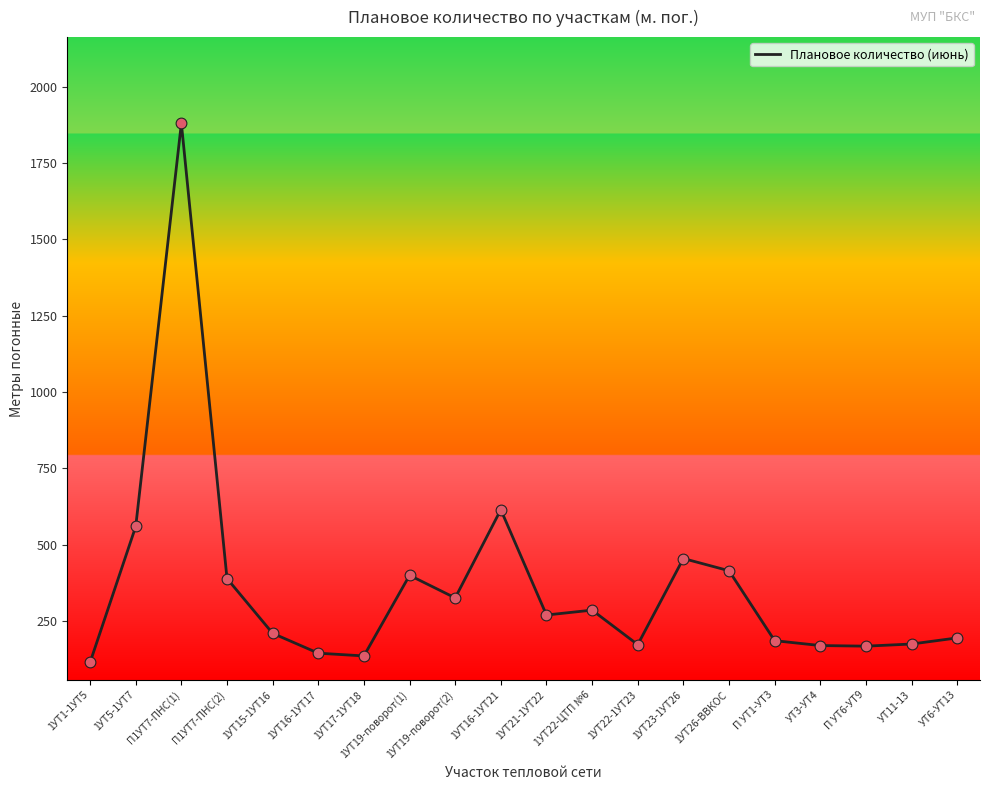

Which has a higher value, 1УТ16-1УТ17 or П УТ6-УТ9?

П УТ6-УТ9